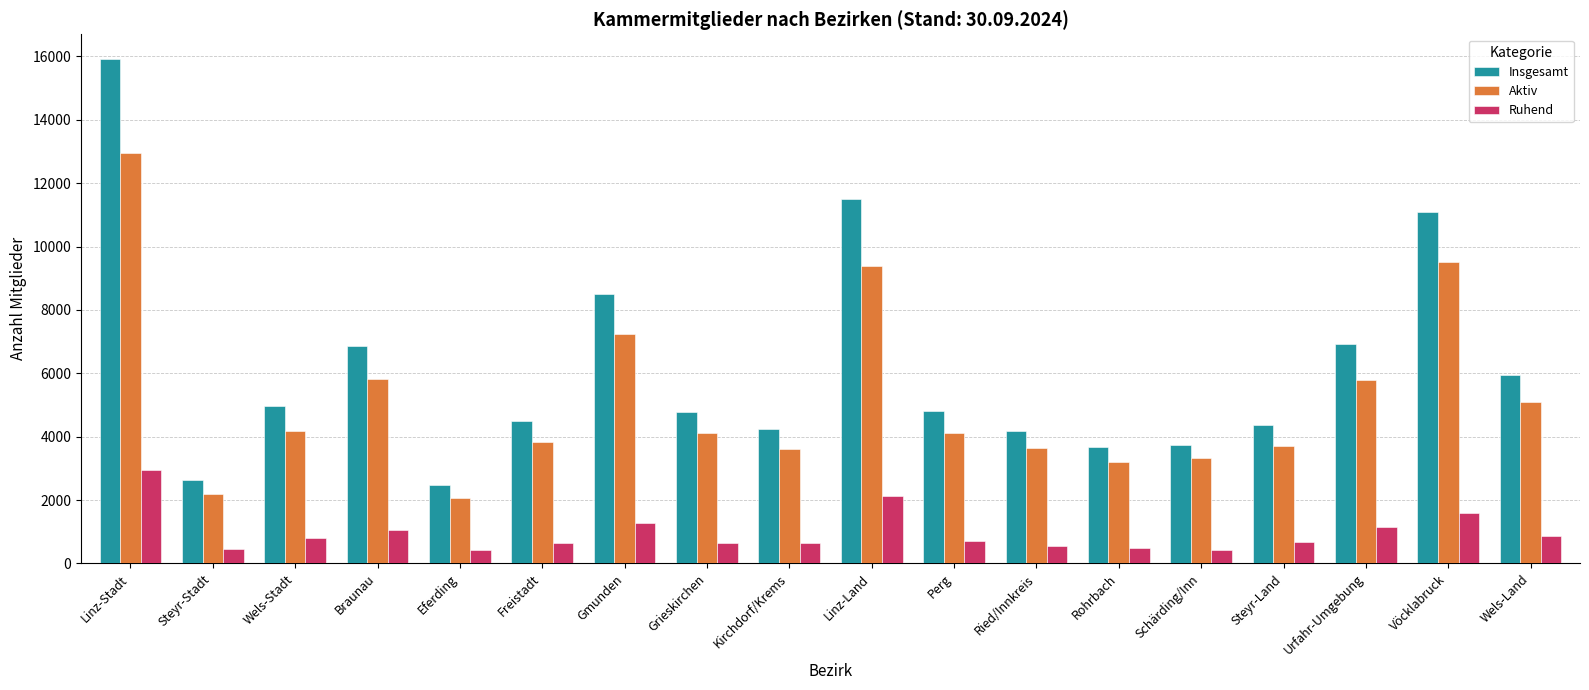

What is the difference between the maximum and minimum values in the Insgesamt series?

13412